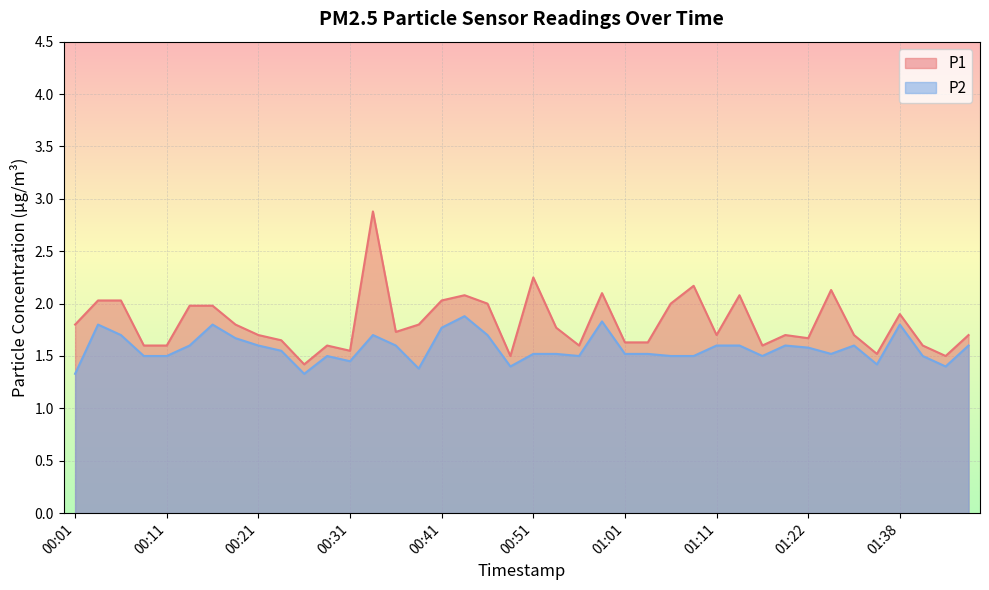

What is the sum of all P1 values?

72.7